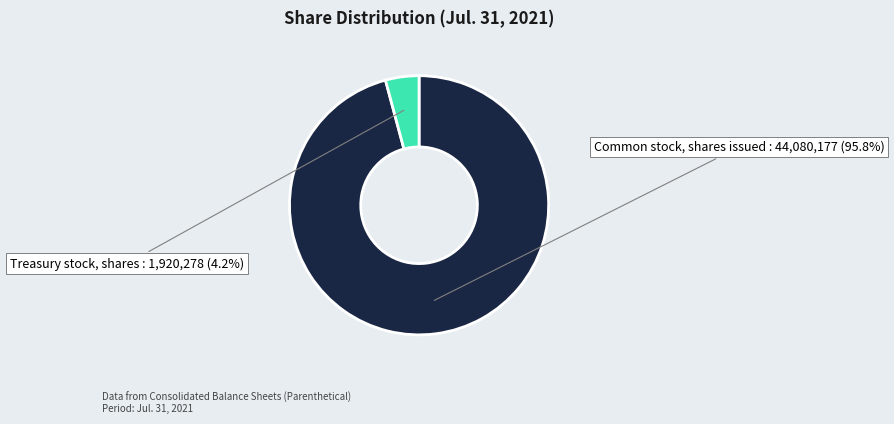

To the nearest percent, what is the average slice percentage?

50%